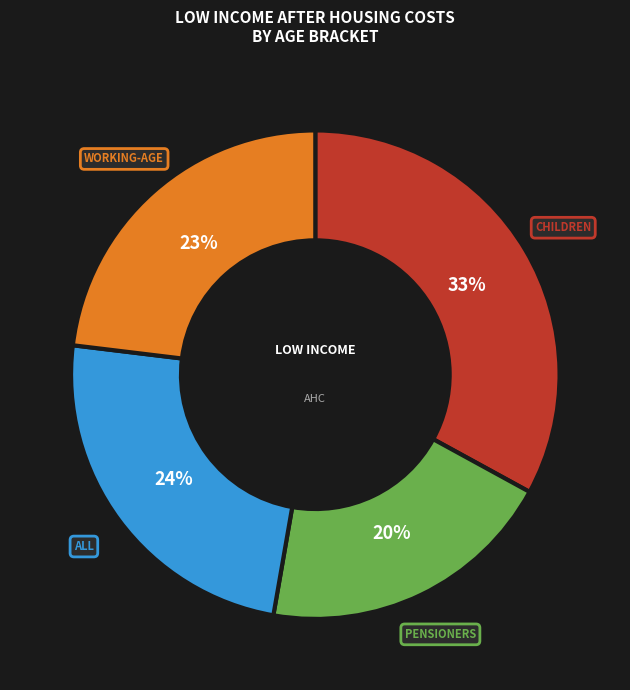

Count the number of slices in the pie.

4